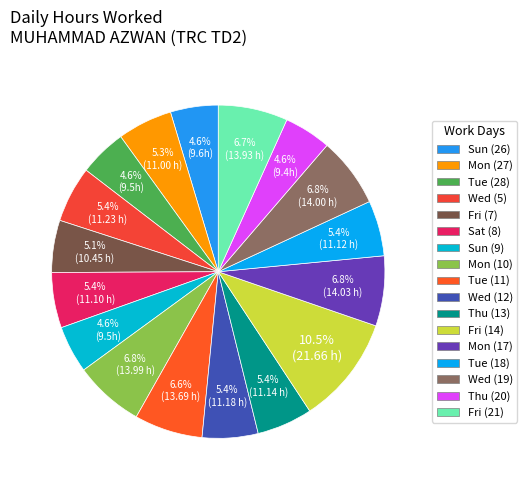

What portion of the pie excludes Wed (19)?

93.2%